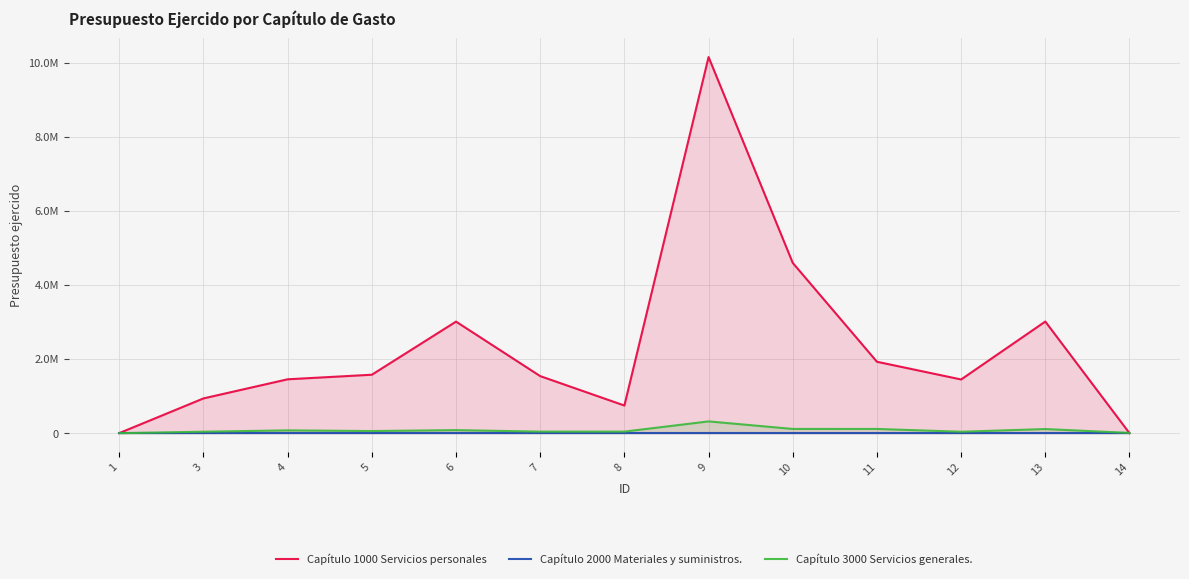

True or false: Capítulo 3000 Servicios generales. has more than 1 interior local peaks.

True